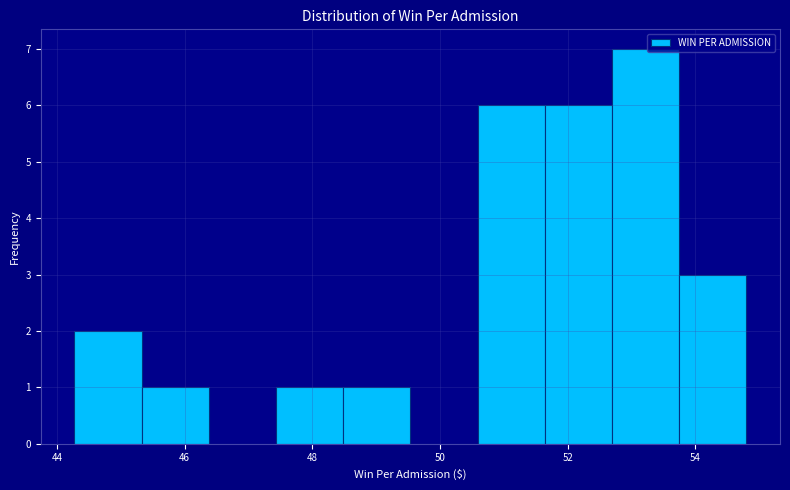

Reading left to right, list every bar in this chart as the range it spans on the x-axis followed by its height. Neither the bar edges nor the heights are printed on the chart, so give them approximately, as read against the axes.

44.2 to 45.4: 2
45.4 to 46.4: 1
46.4 to 47.4: 0
47.4 to 48.4: 1
48.4 to 49.6: 1
49.6 to 50.6: 0
50.6 to 51.6: 6
51.6 to 52.6: 6
52.6 to 53.8: 7
53.8 to 54.8: 3